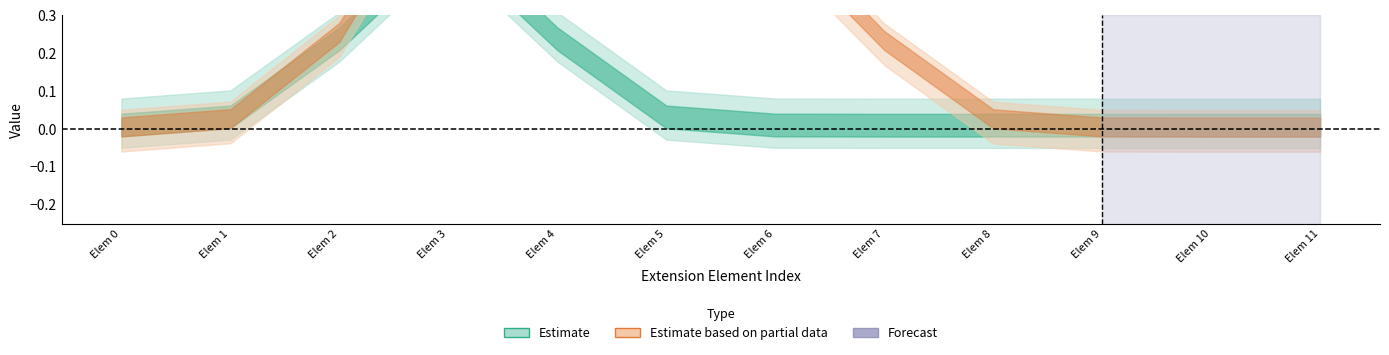

True or false: Min and Base Min cross at least once.

False